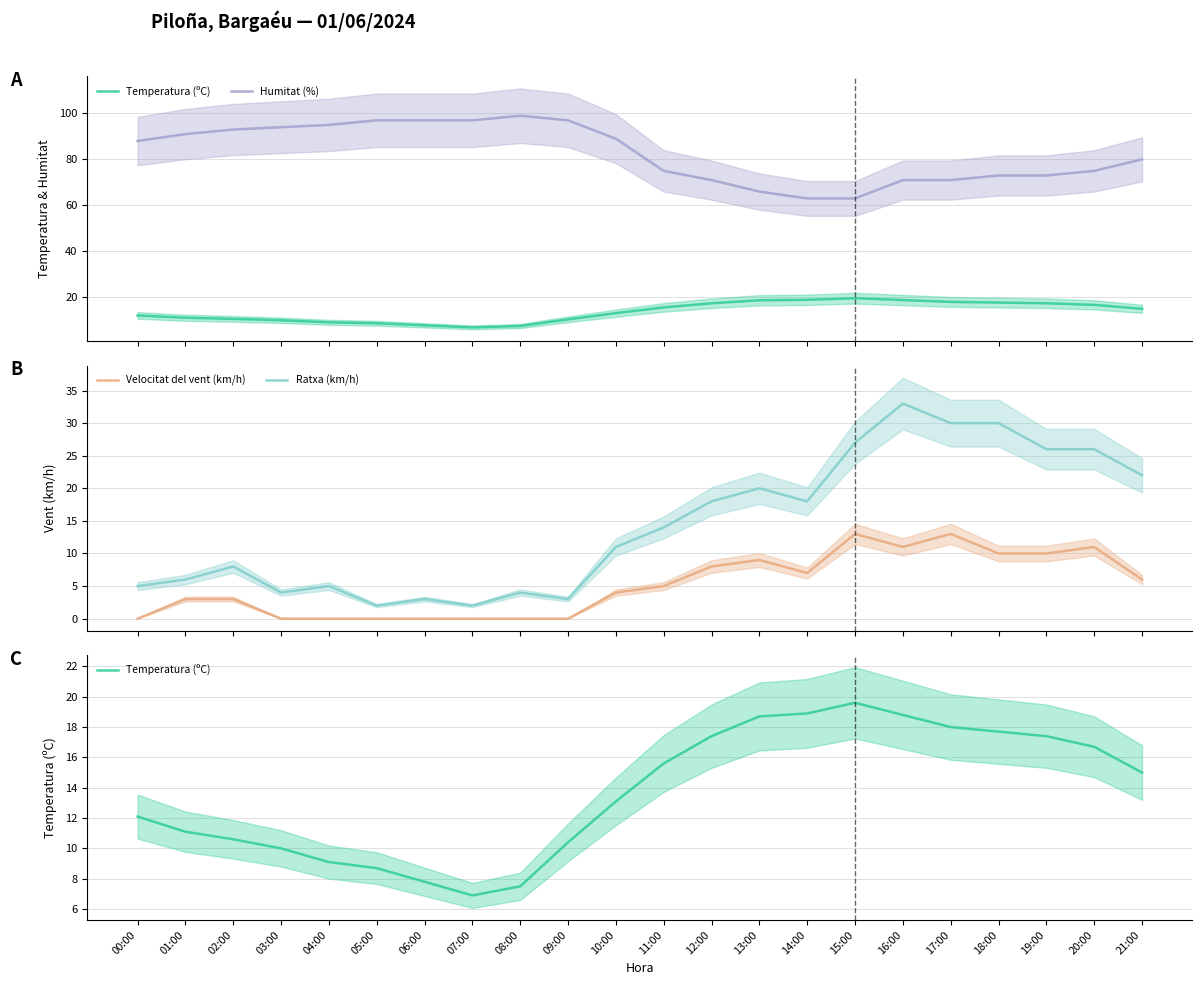

True or false: Ratxa (km/h) and Humitat (%) intersect in this chart.

False